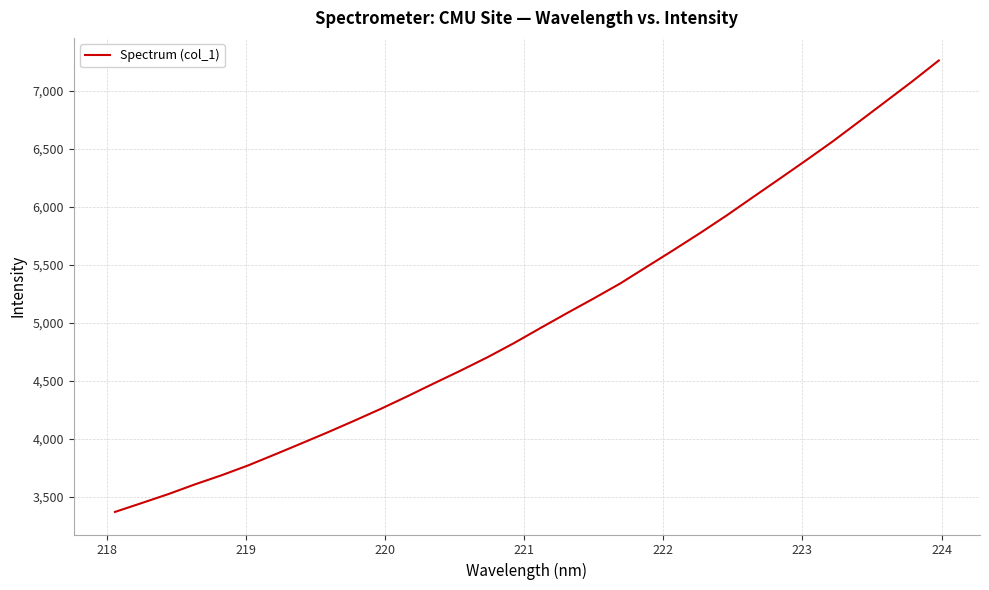

What is the maximum value shown in the chart?

7263.0